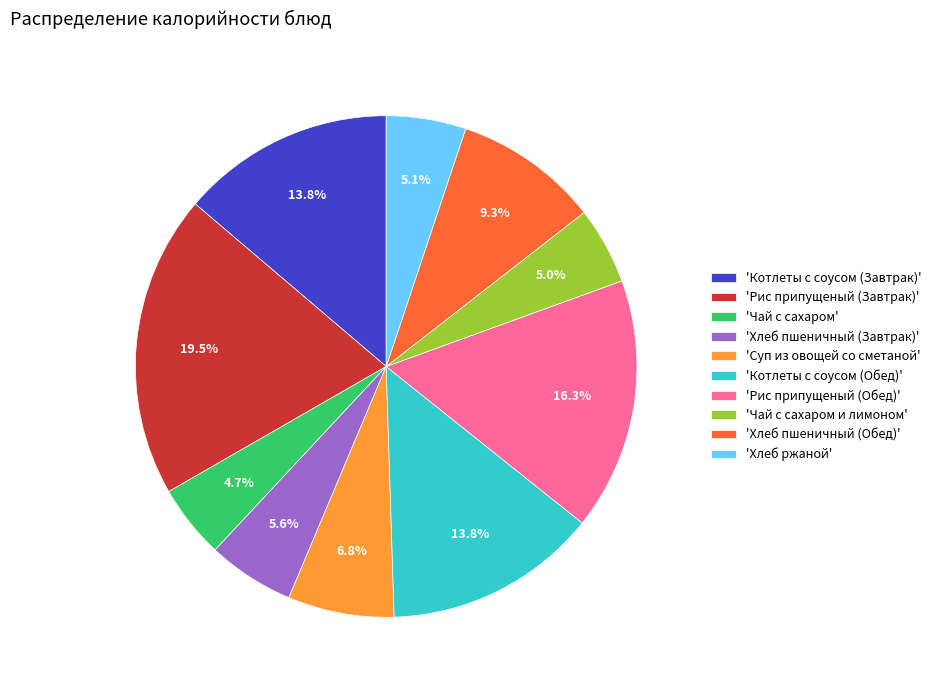

What is the largest slice in the pie chart?

'Рис припущеный (Завтрак)'